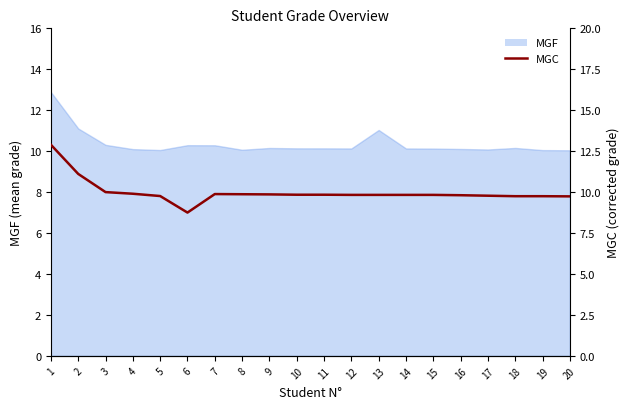

How many interior local peaks (higher than both neighbors) does the data have?

1